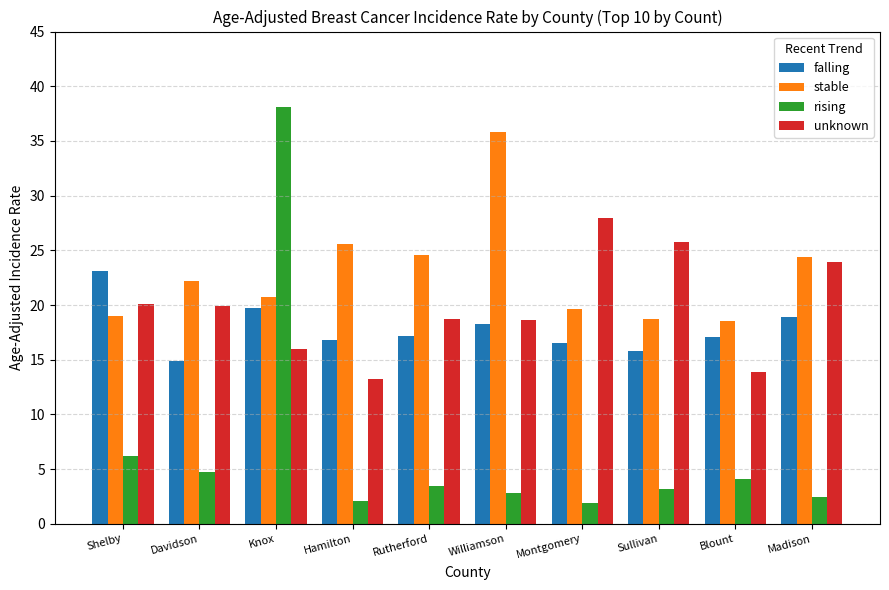

Which category has the highest value across all series?

Knox